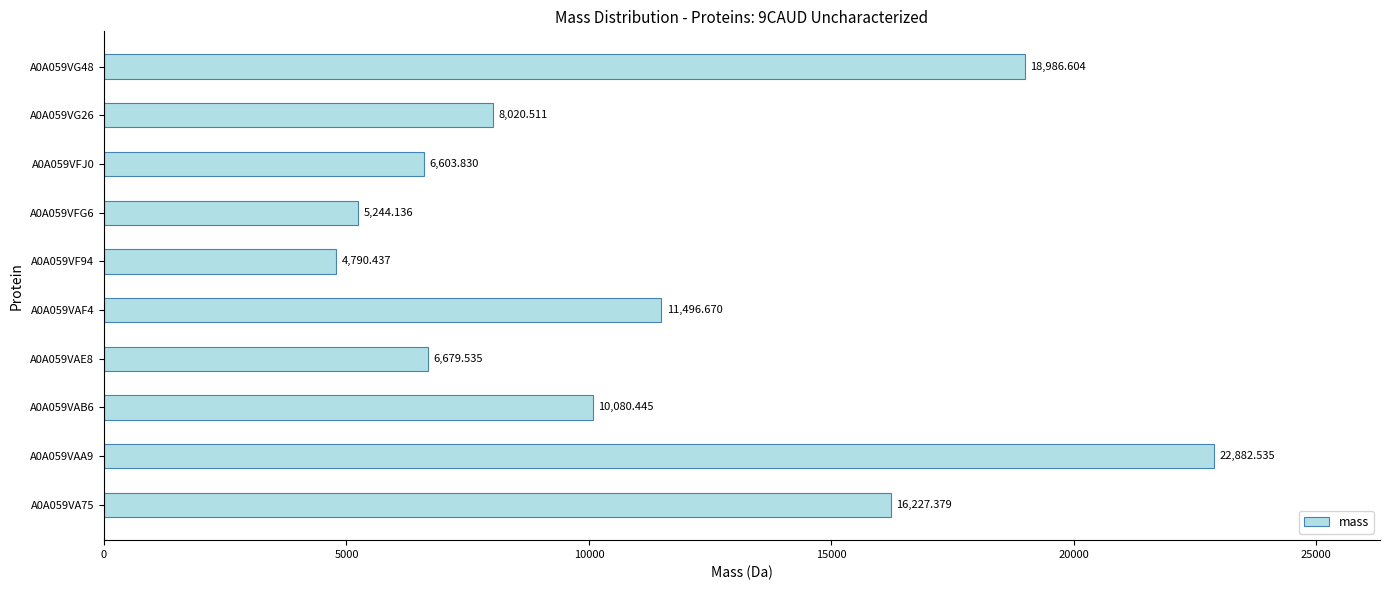

Are the bars horizontal?

Yes